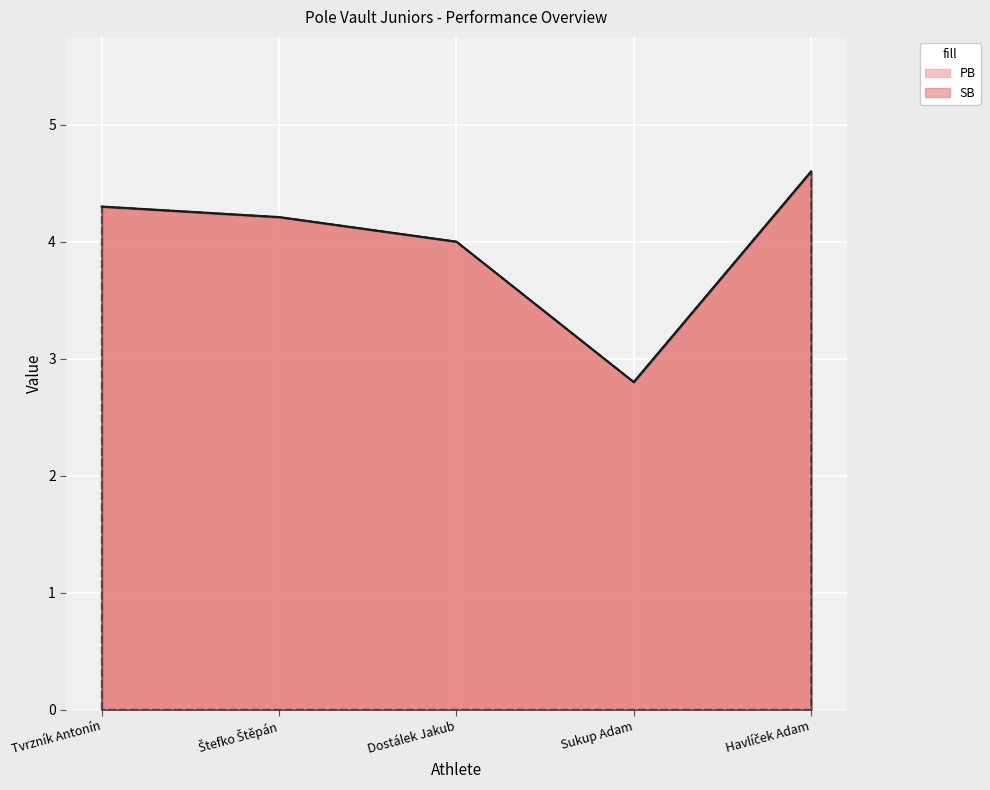

Reading left to right, extract all data points from this chart.

PB: 4.3	4.2	4.0	2.8	4.6
SB: 4.3	4.2	4.0	2.8	4.6